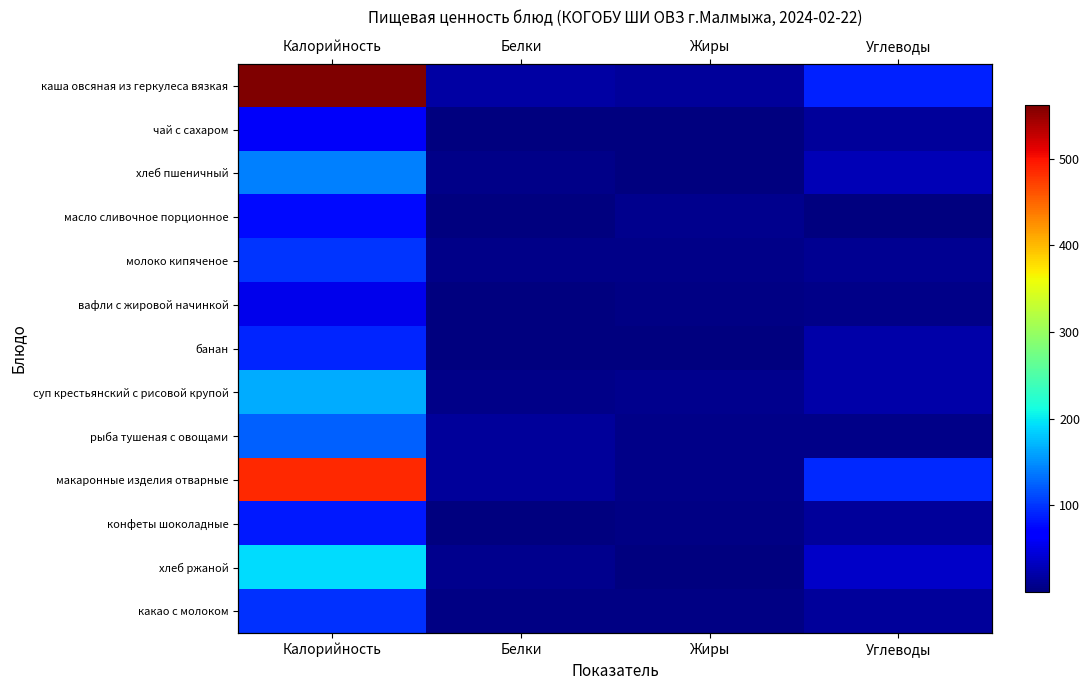

What is the sum of the каша овсяная из геркулеса вязкая values at Калорийность and Жиры?

576.5